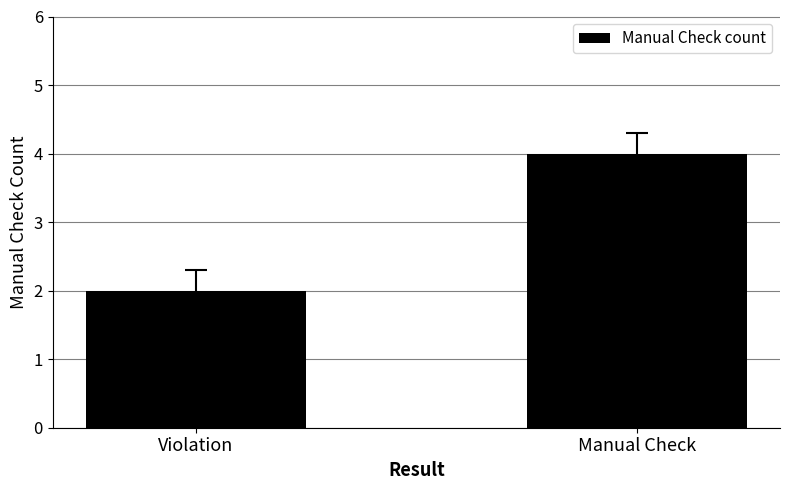

List the labels in order of value, smallest first.

Violation, Manual Check